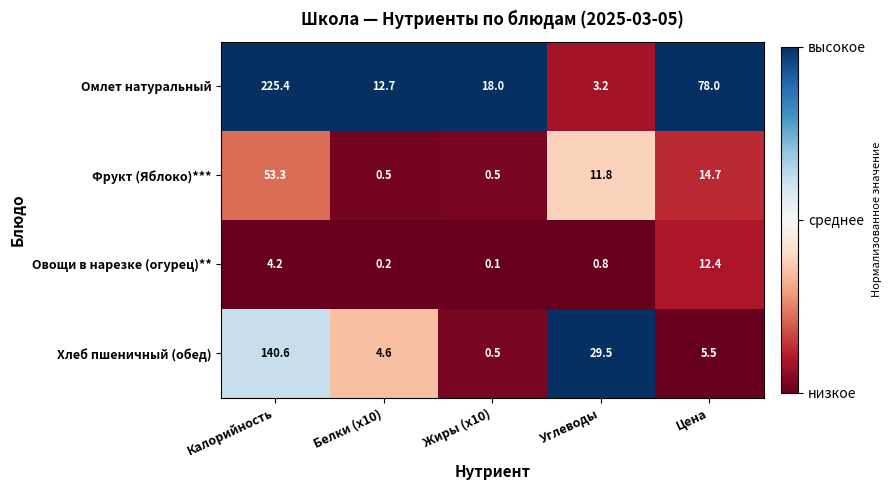

Rank the series by their average value, from highest to lowest.

Омлет натуральный, Хлеб пшеничный (обед), Фрукт (Яблоко)***, Овощи в нарезке (огурец)**